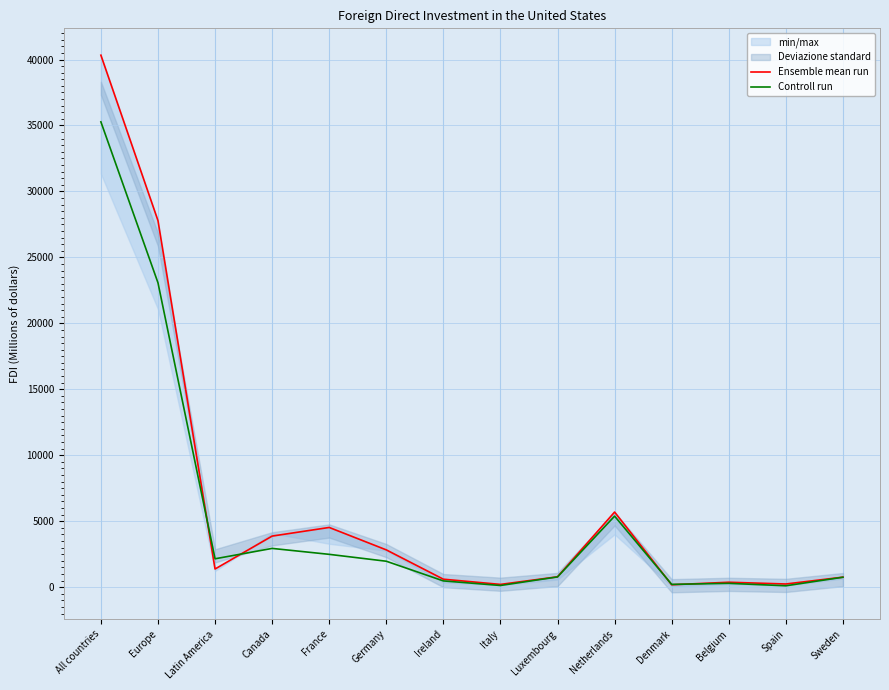

At which category does Ensemble mean run reach its first local peak?

France